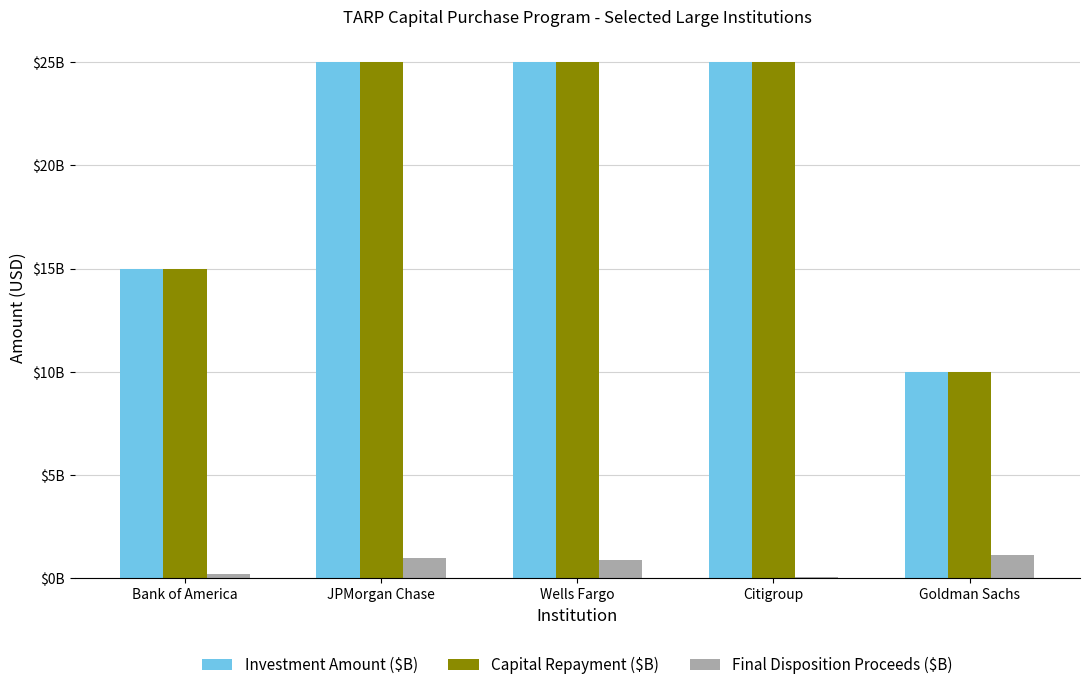

Are the bars grouped side by side (vs. stacked)?

Yes